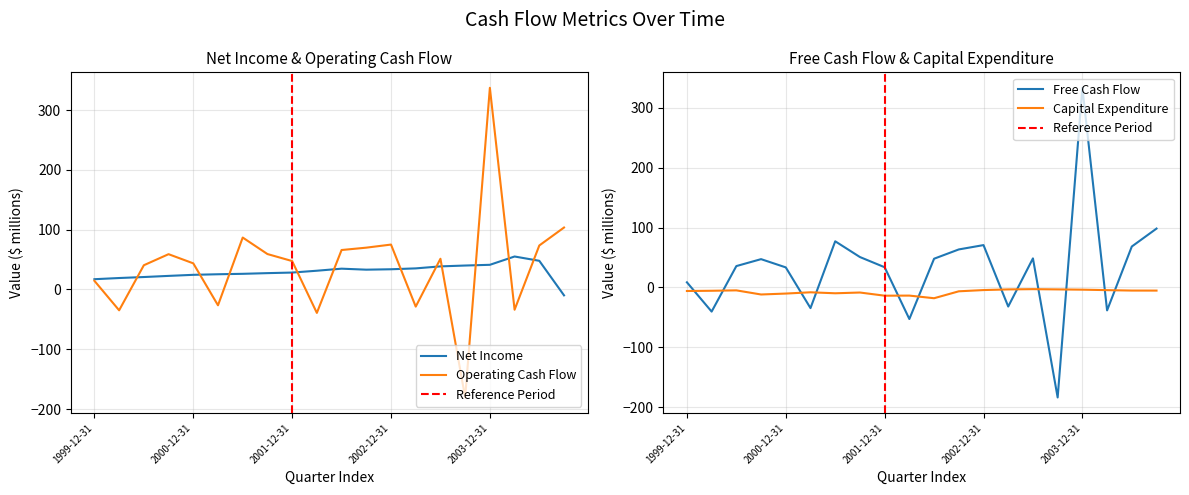

True or false: Capital Expenditure has more than 2 points higher than both neighbors.

True